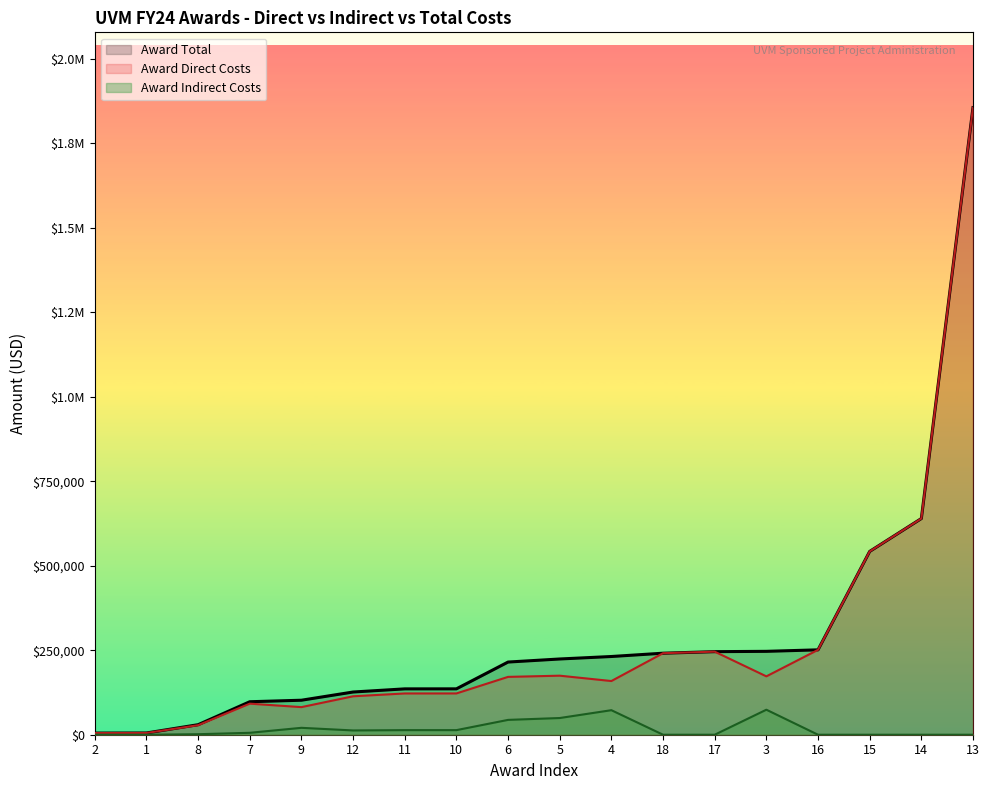

Is the value of Award Indirect Costs at 1 greater than the value of Award Total at 9?

No